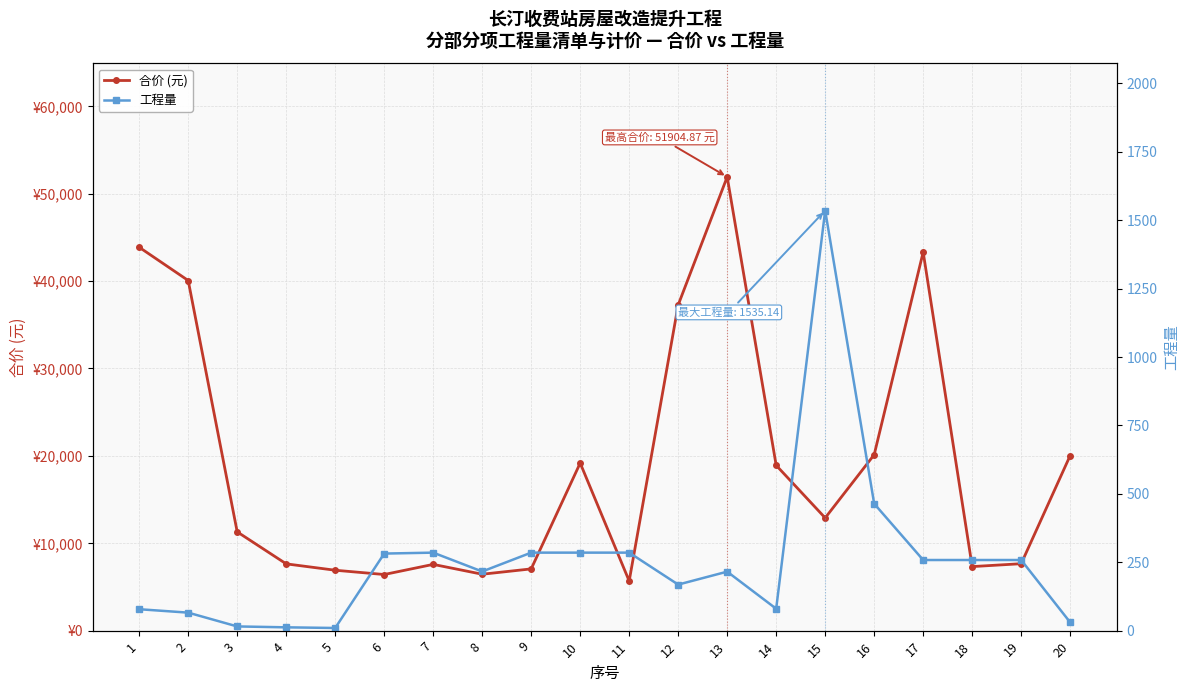

Which series has the largest total across all categories?

合价 (元)